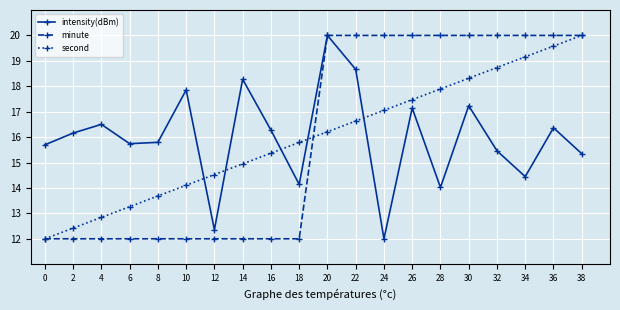

Which series ends up on top after the final intersection of second and intensity(dBm)?

second